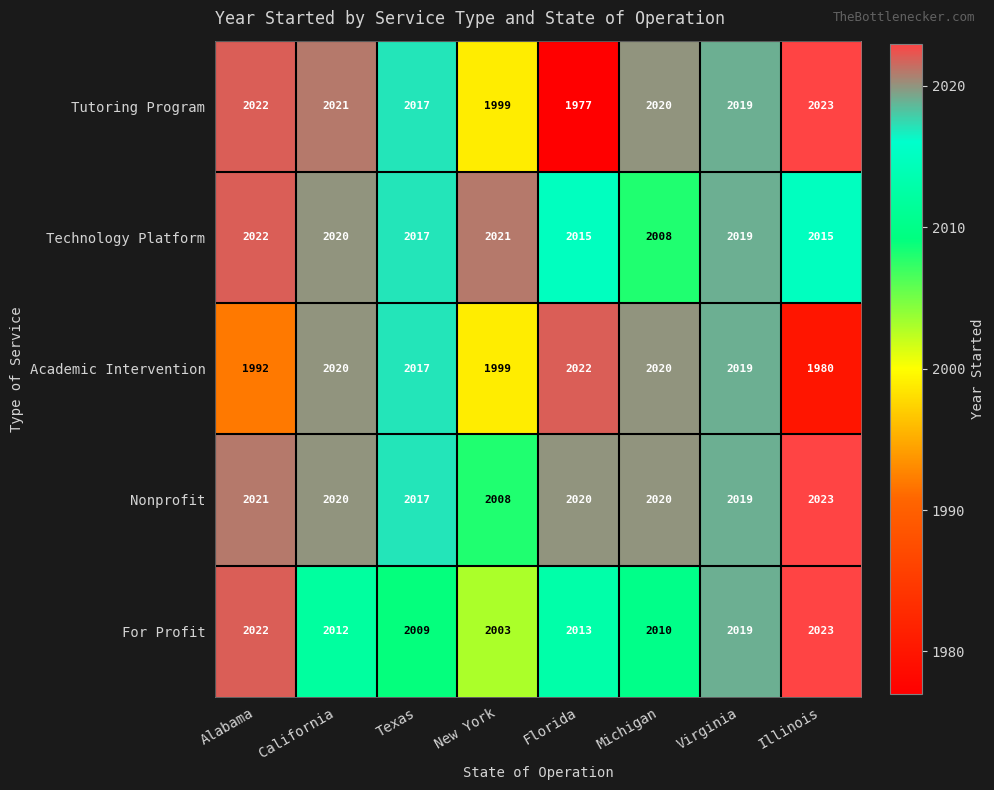

List the labels in order of For Profit value, smallest first.

New York, Texas, Michigan, California, Florida, Virginia, Alabama, Illinois